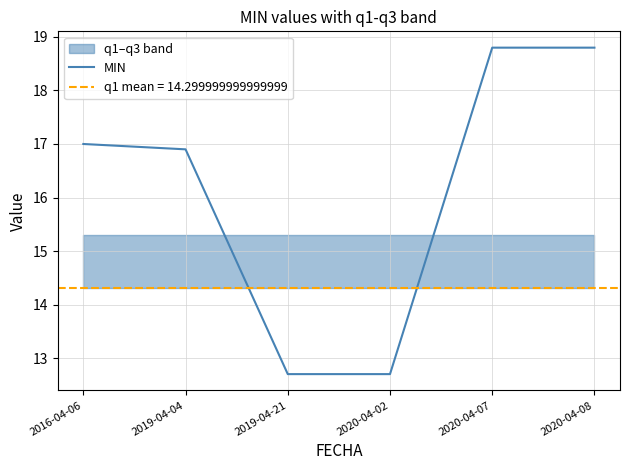

How many data points are above 17?

2